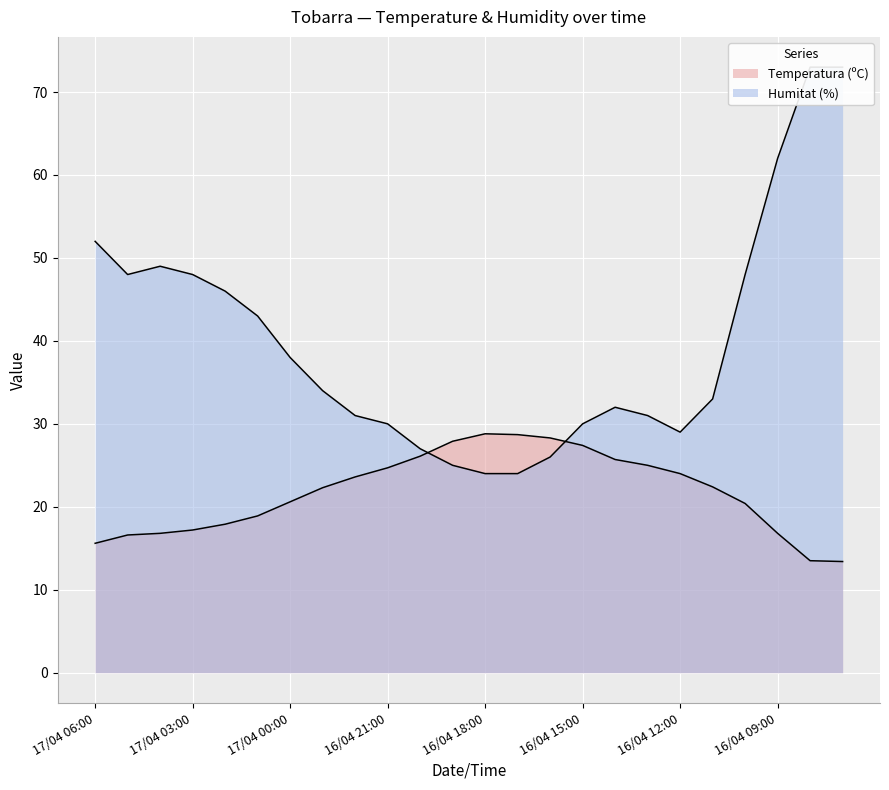

Reading right to left, transcribe all the data shown in this chart.

Temperatura (ºC): 13.4	13.5	16.8	20.4	22.4	24.0	25.0	25.7	27.4	28.3	28.7	28.8	27.9	26.1	24.7	23.6	22.3	20.6	18.9	17.9	17.2	16.8	16.6	15.6
Humitat (%): 73.0	73.0	62.0	48.0	33.0	29.0	31.0	32.0	30.0	26.0	24.0	24.0	25.0	27.0	30.0	31.0	34.0	38.0	43.0	46.0	48.0	49.0	48.0	52.0